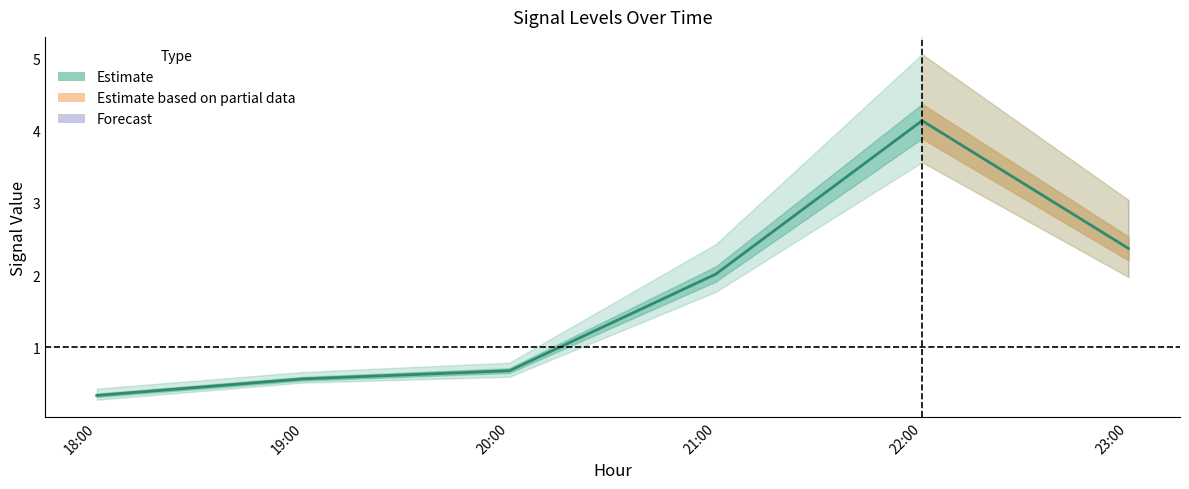

What is the sum of the values at 22:00 and 21:00?

6.2